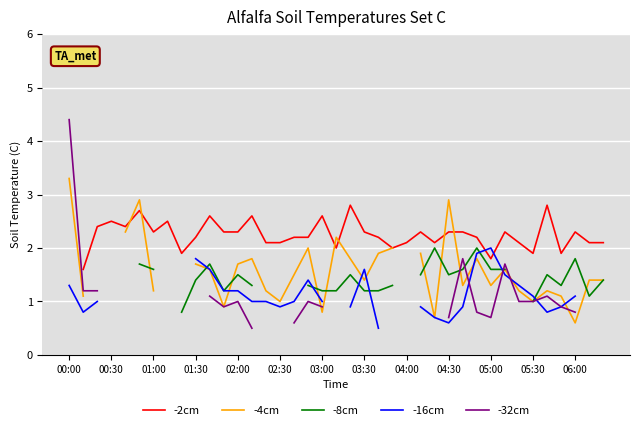

What is the value of the -8cm point at the 6th from the left?

1.7